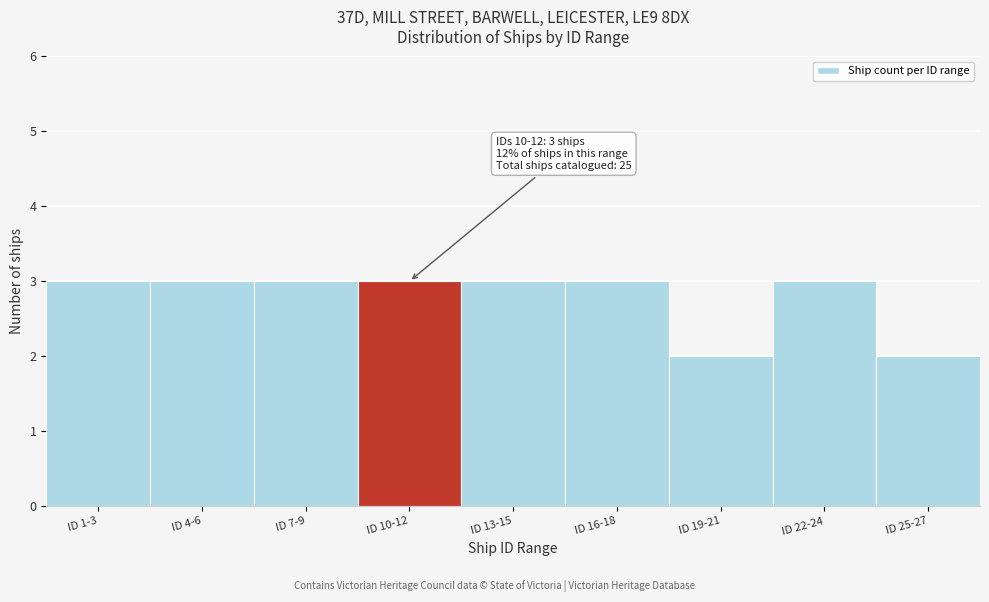

Reading left to right, extract all data points from this chart.

ID 1-3=3	ID 4-6=3	ID 7-9=3	ID 10-12=3	ID 13-15=3	ID 16-18=3	ID 19-21=2	ID 22-24=3	ID 25-27=2